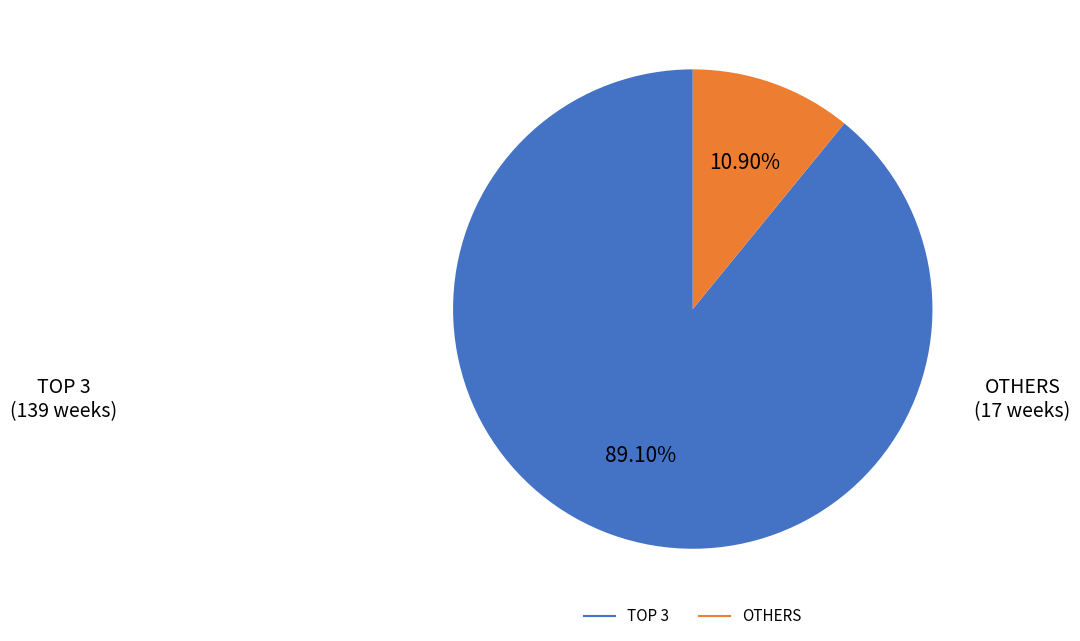

Count the number of slices in the pie.

2